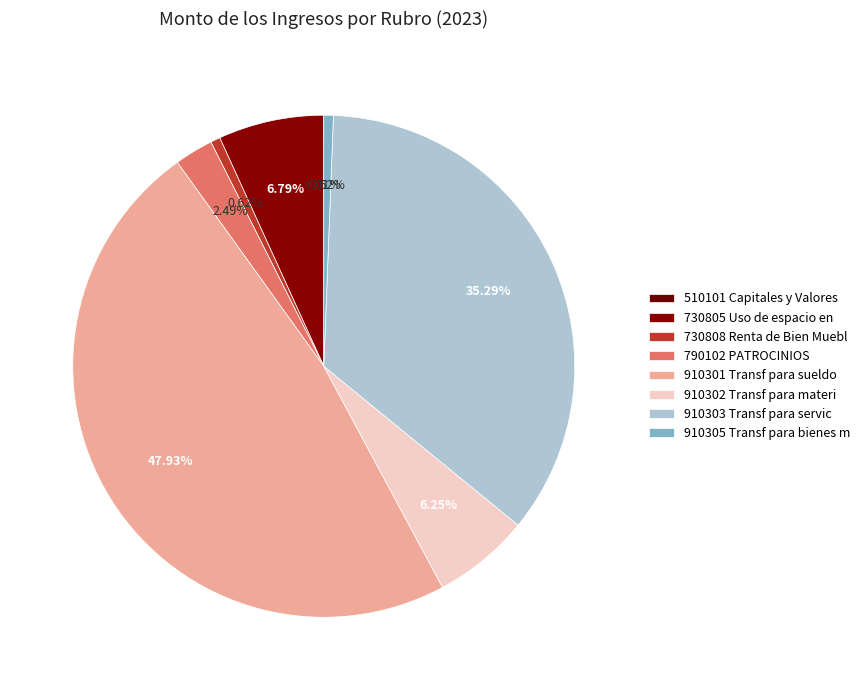

What is the change in value from 790102 PATROCINIOS to 910303 Transf para servic?

+1066709.4